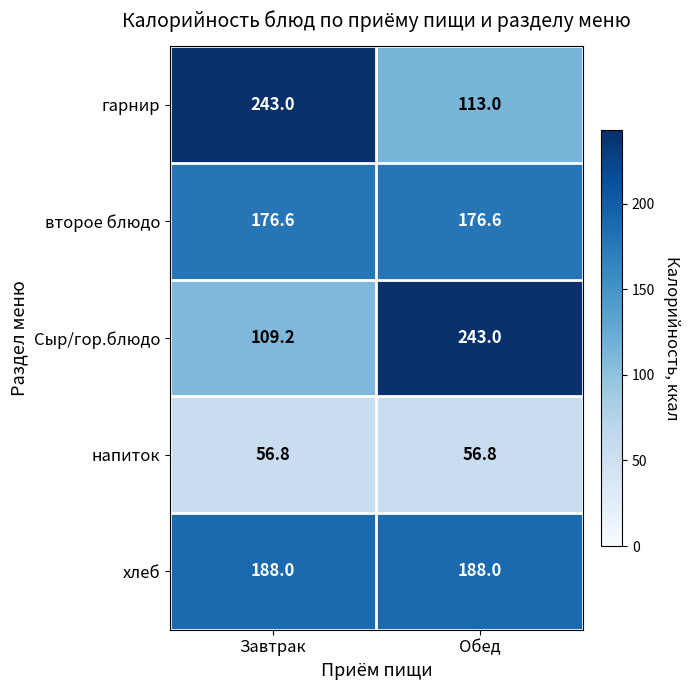

At Обед, list the series in order from smallest to largest.

напиток, гарнир, второе блюдо, хлеб, Сыр/гор.блюдо